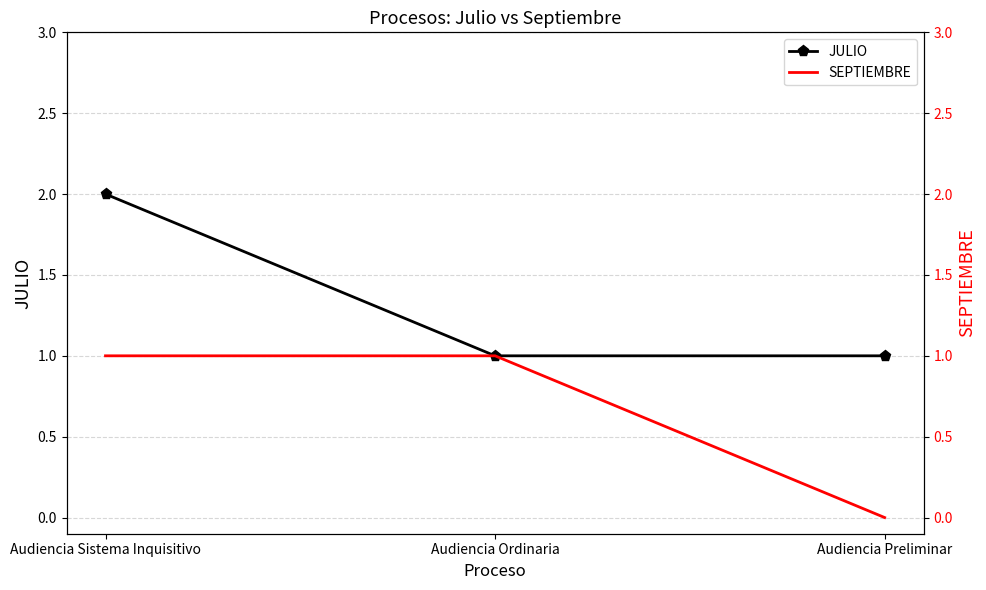

What is the label of the 2nd point from the right?

Audiencia Ordinaria